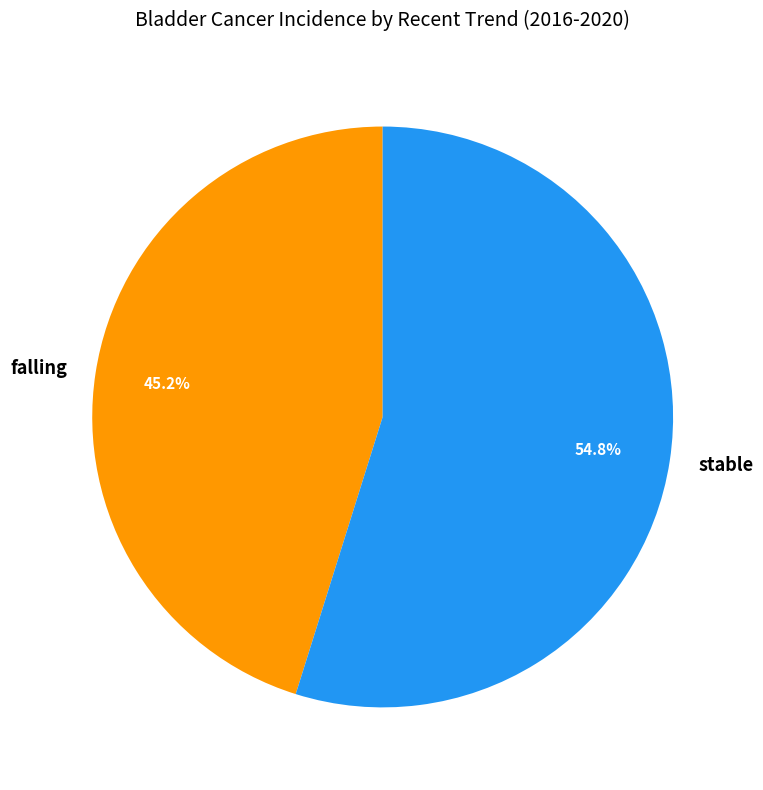

What percentage do falling and stable together represent?

100.0%